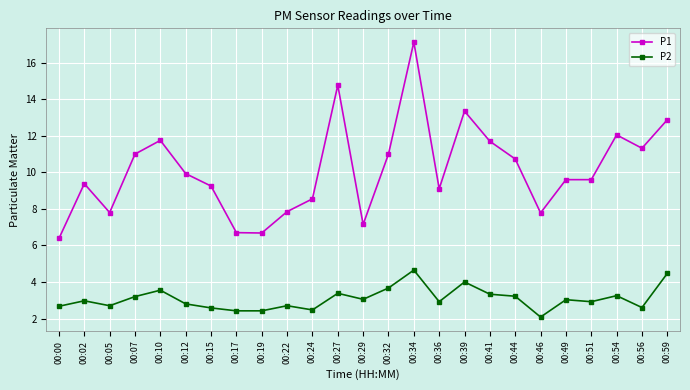

The P2 series shows 4.5 at 00:59. True or false?

True